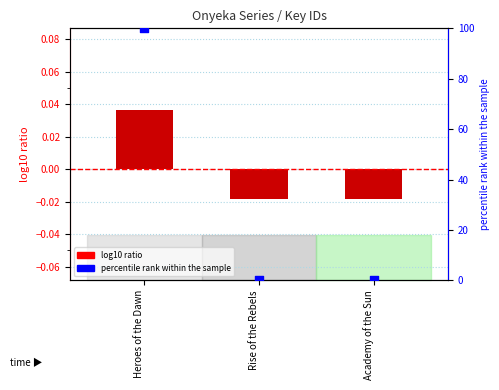

What is the total value across all series at Heroes of the Dawn?

100.0